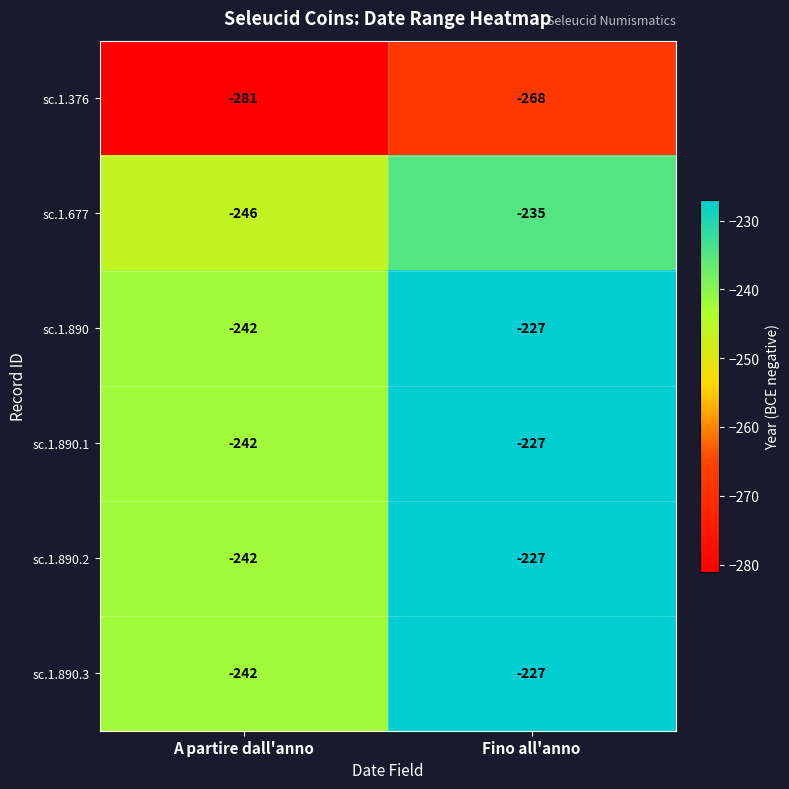

At which category is the sum across all series the highest?

Fino all'anno